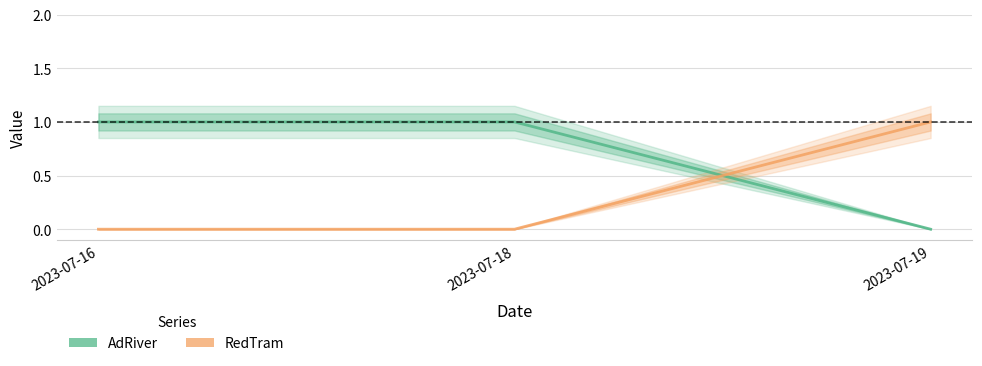

How many positive values does the RedTram series have?

1